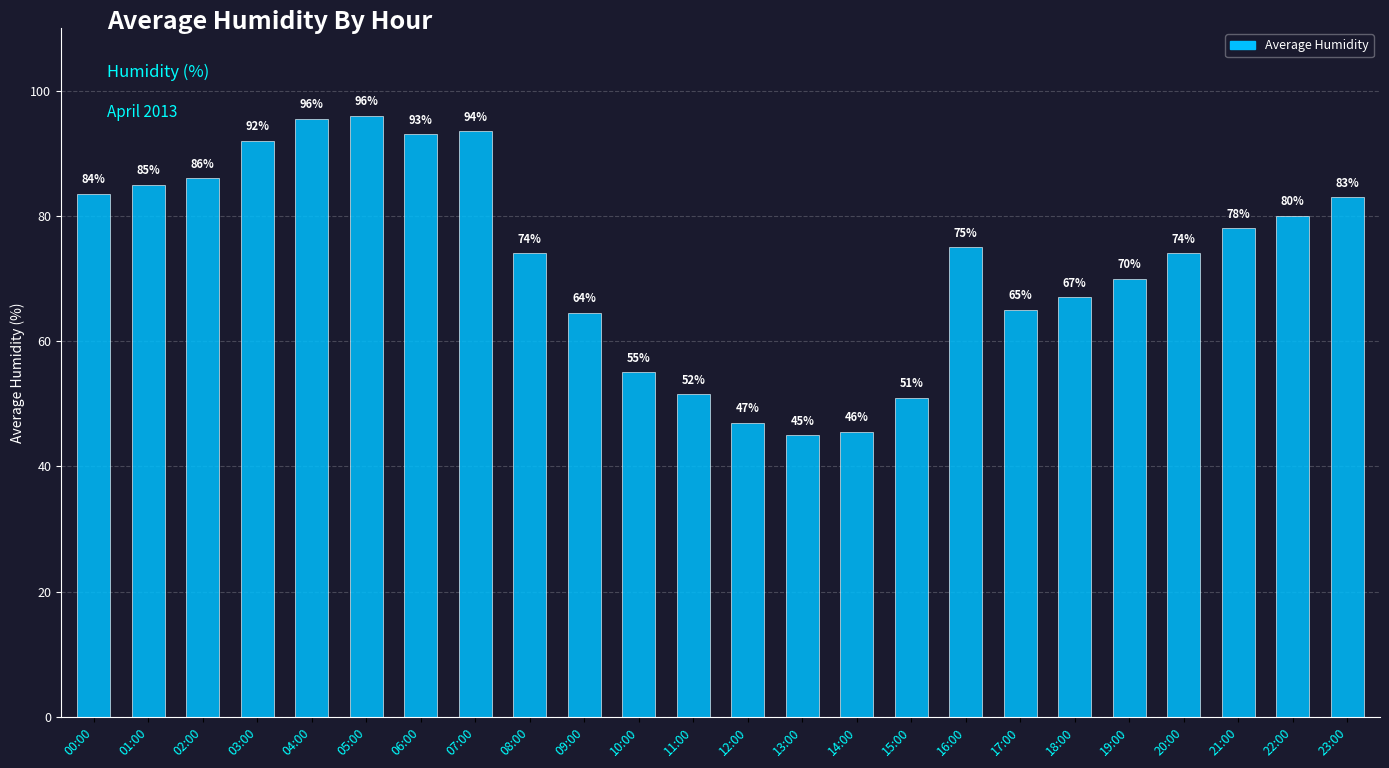

What is the change in value from 16:00 to 19:00?

-5.0